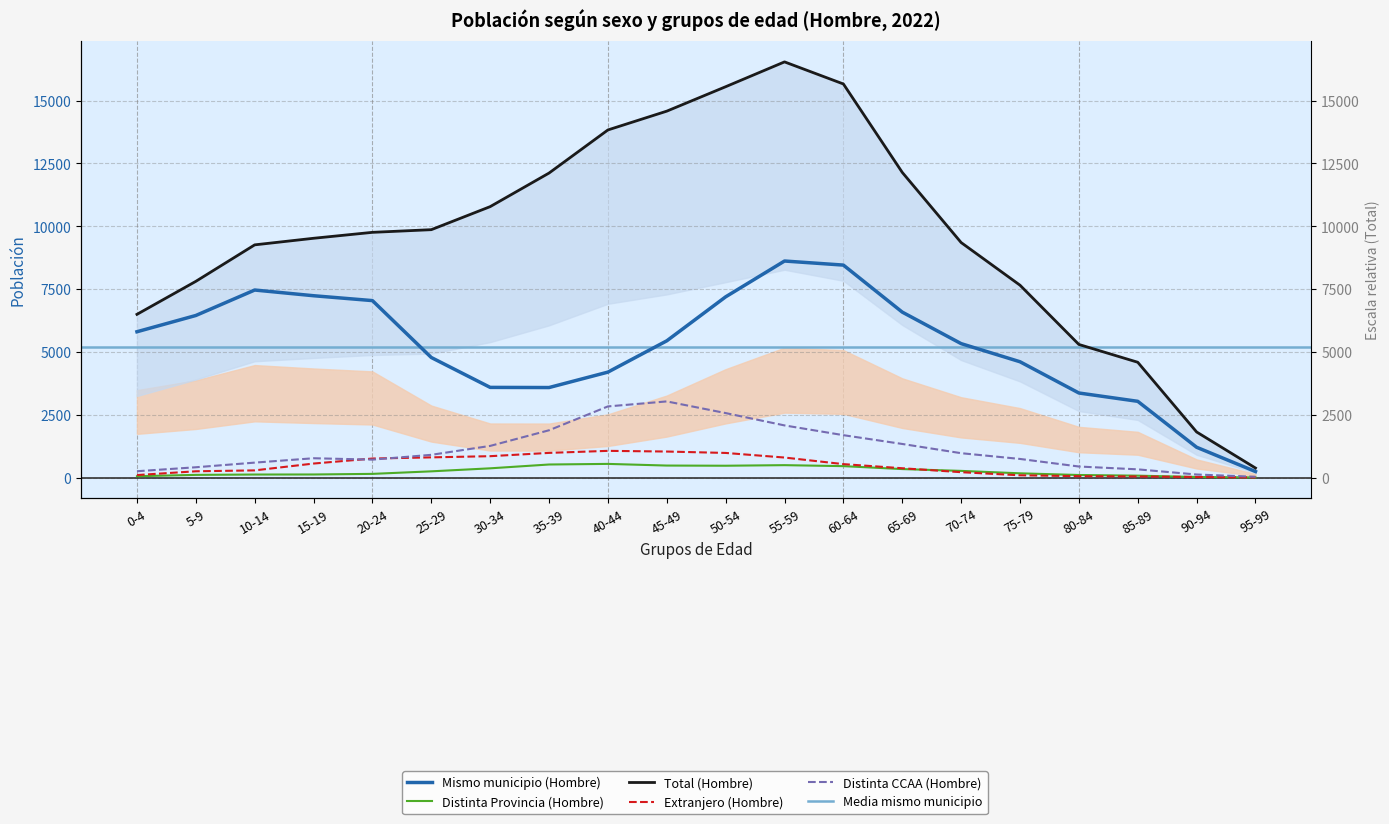

What is the label of the 1st point from the right?

95-99